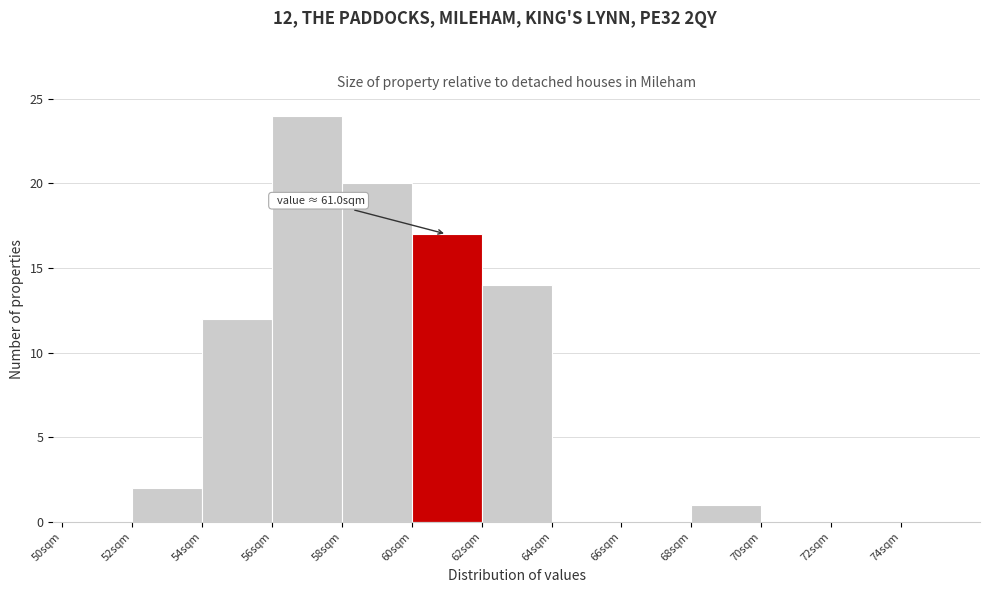

Which range on the x-axis has the tallest bar?

56 to 58